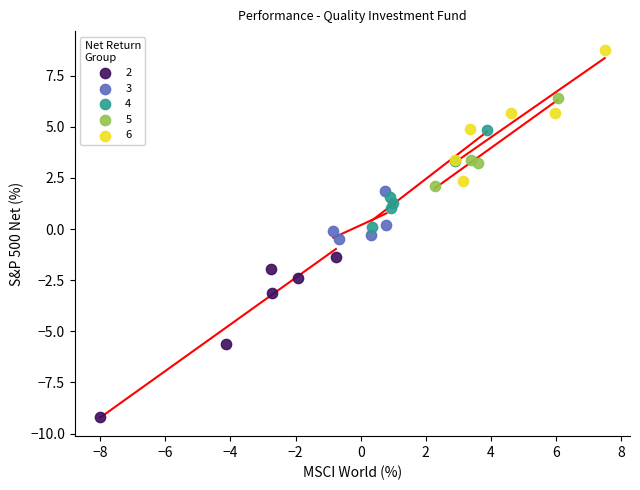

Which series has the largest Y range (max minus min)?

2